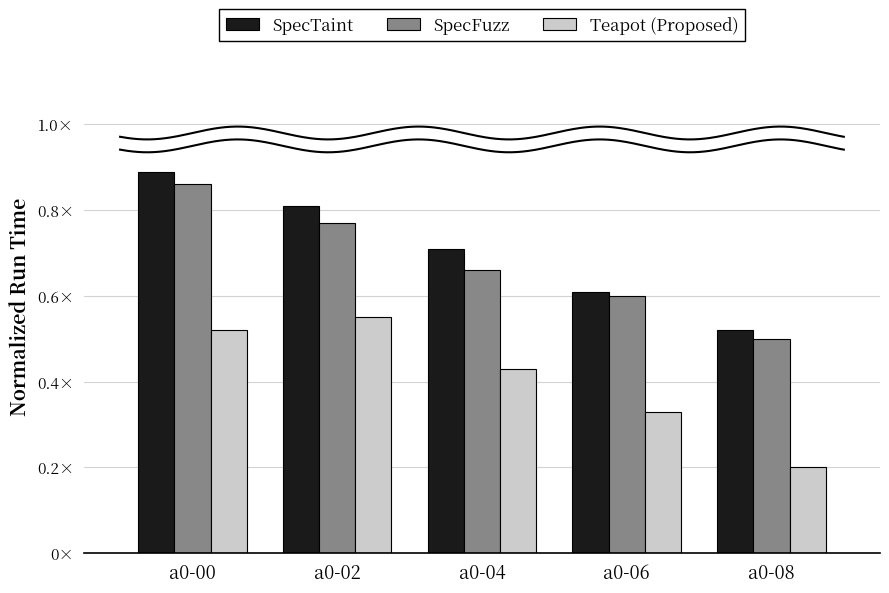

Which series changed the most between a0-00 and a0-06?

SpecTaint